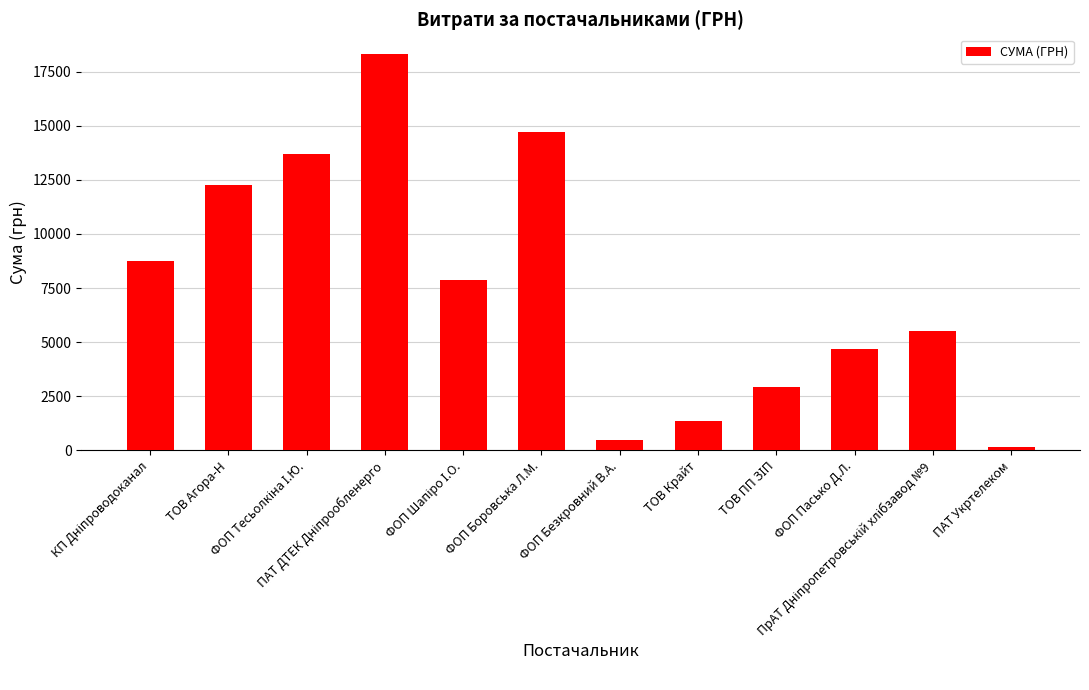

What is the value of the 10th bar from the left?

4666.9